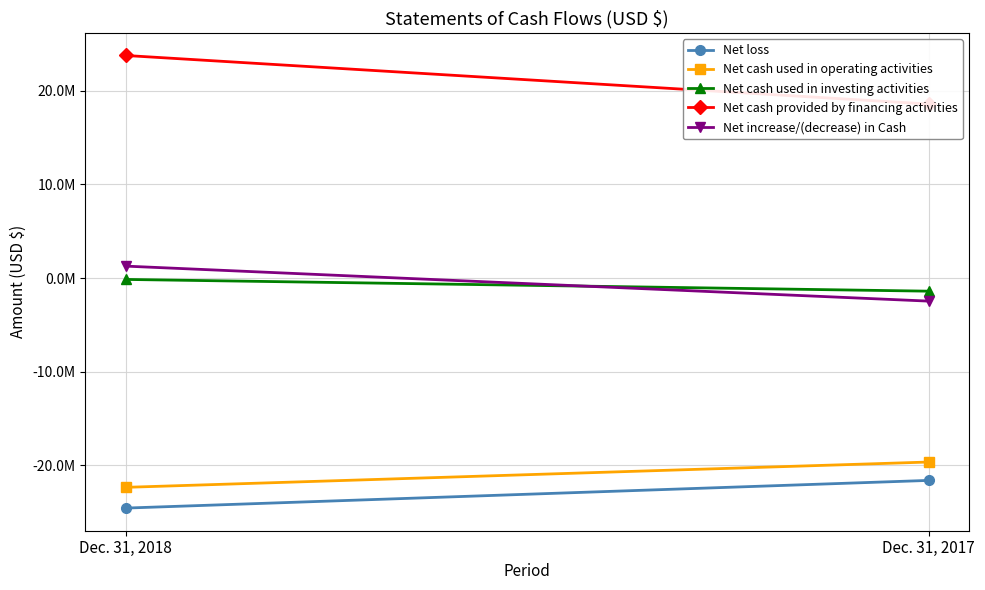

Between Dec. 31, 2018 and Dec. 31, 2017, which series saw the biggest shift?

Net cash provided by financing activities